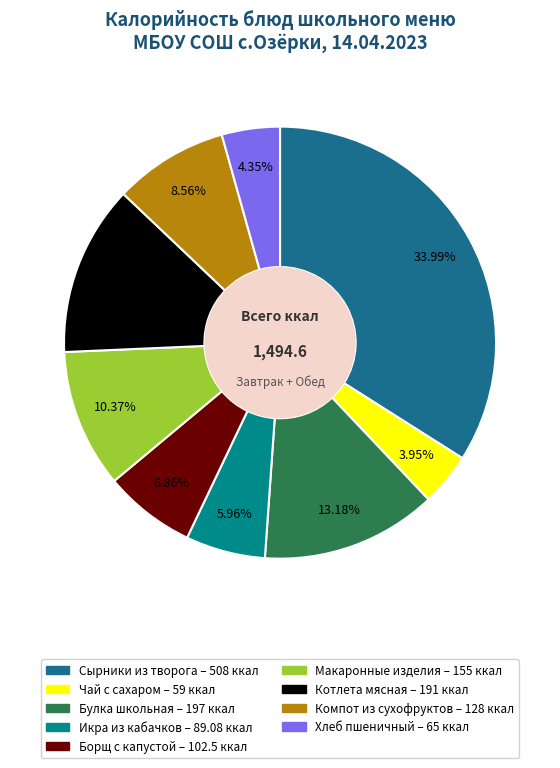

Which has a higher value, Хлеб пшеничный or Компот из сухофруктов?

Компот из сухофруктов